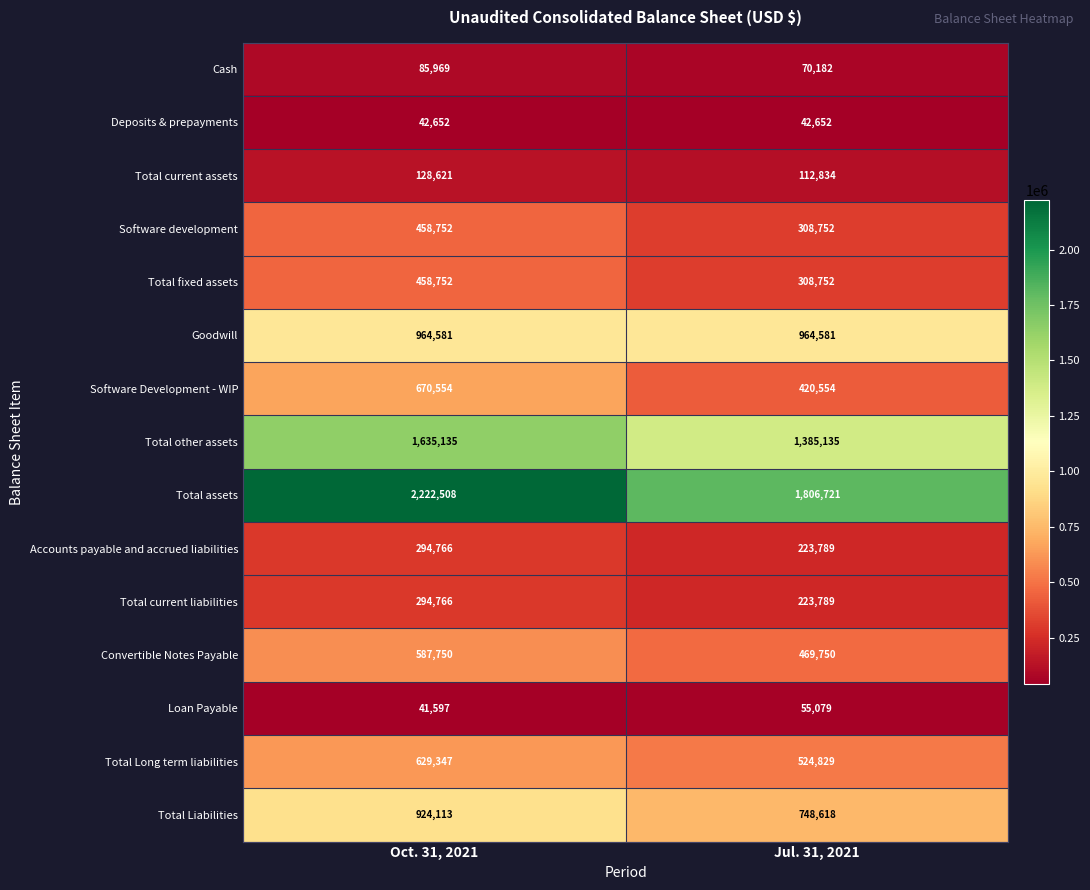

Where is Cash nearest to the value 78075?

Jul. 31, 2021